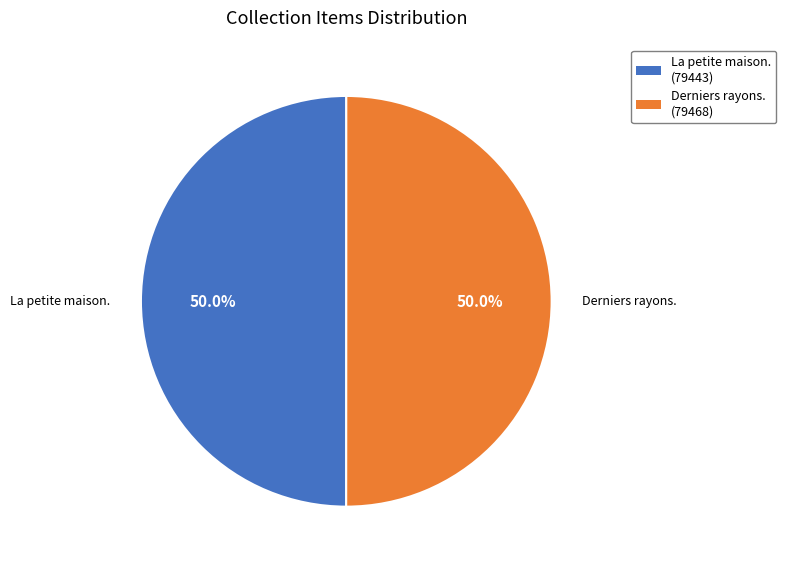

How much of the chart is everything except Derniers rayons.?

50.0%